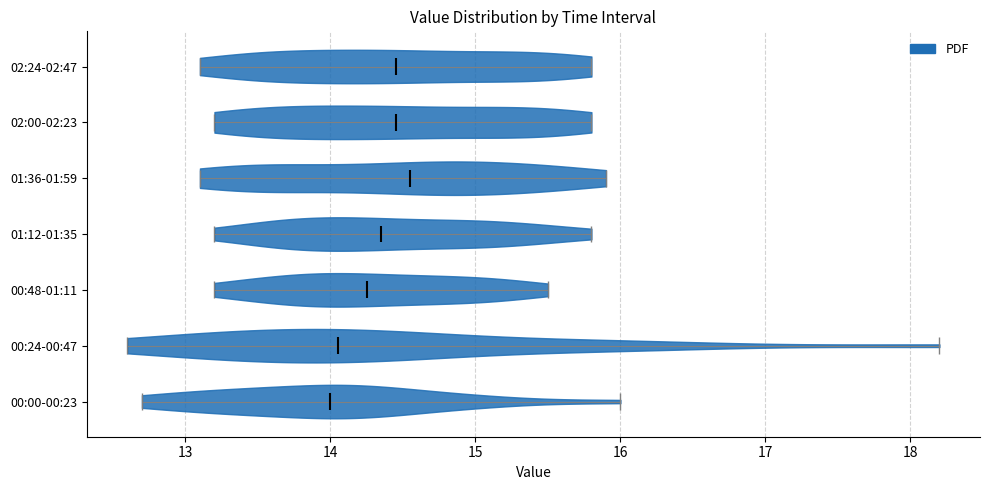

Reading bottom to top, read every violin against the x-axis: where its median line is, and the lowest and highest points it reaches. The values are not printed on the chart, so give them approximately, as read against the axis.

00:00-00:23: median line 14.0, lowest point 12.7, highest point 16.0
00:24-00:47: median line 14.1, lowest point 12.6, highest point 18.2
00:48-01:11: median line 14.3, lowest point 13.2, highest point 15.5
01:12-01:35: median line 14.4, lowest point 13.2, highest point 15.8
01:36-01:59: median line 14.6, lowest point 13.1, highest point 15.9
02:00-02:23: median line 14.5, lowest point 13.2, highest point 15.8
02:24-02:47: median line 14.5, lowest point 13.1, highest point 15.8